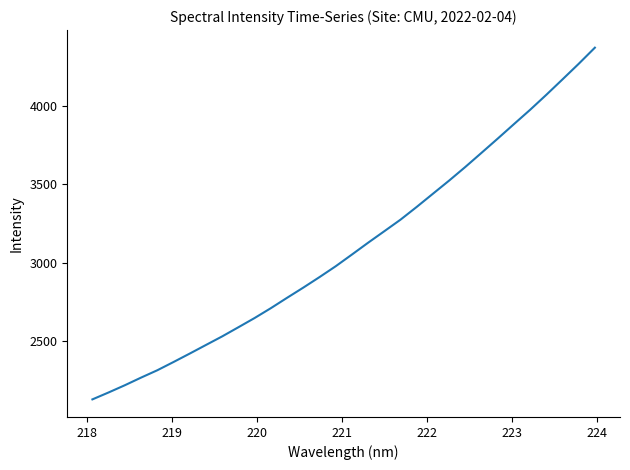

Count the number of data series in this chart.

1